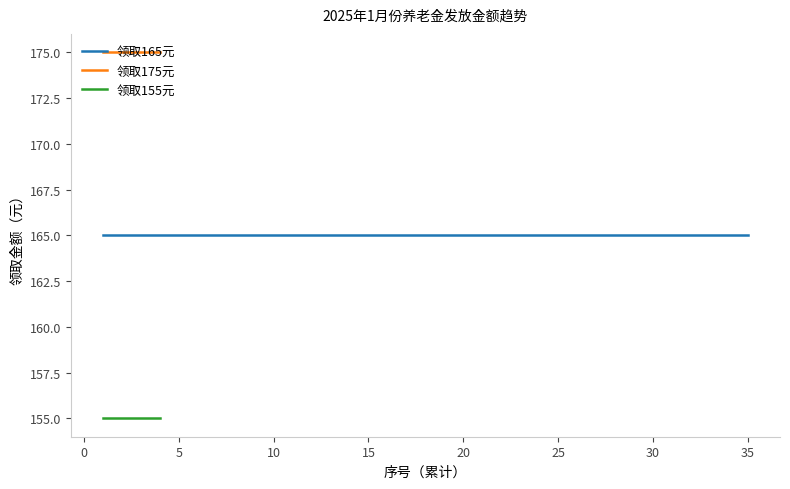

True or false: 领取175元 and 领取155元 intersect in this chart.

False